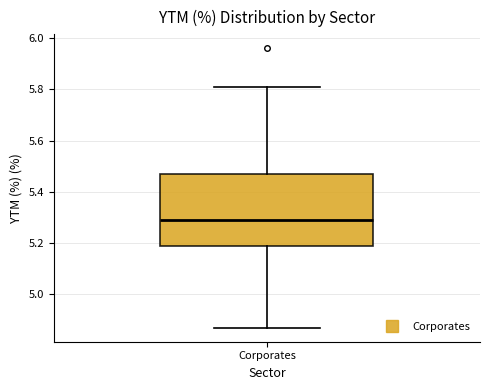

Transcribe this box plot: give where the median line is, the range the box spans, and where the two whiskers end, as read against the y-axis. The values are not printed on the chart, so give them approximately, as read against the axis.

median 5.30, box 5.20 to 5.48, whiskers 4.88 to 5.82